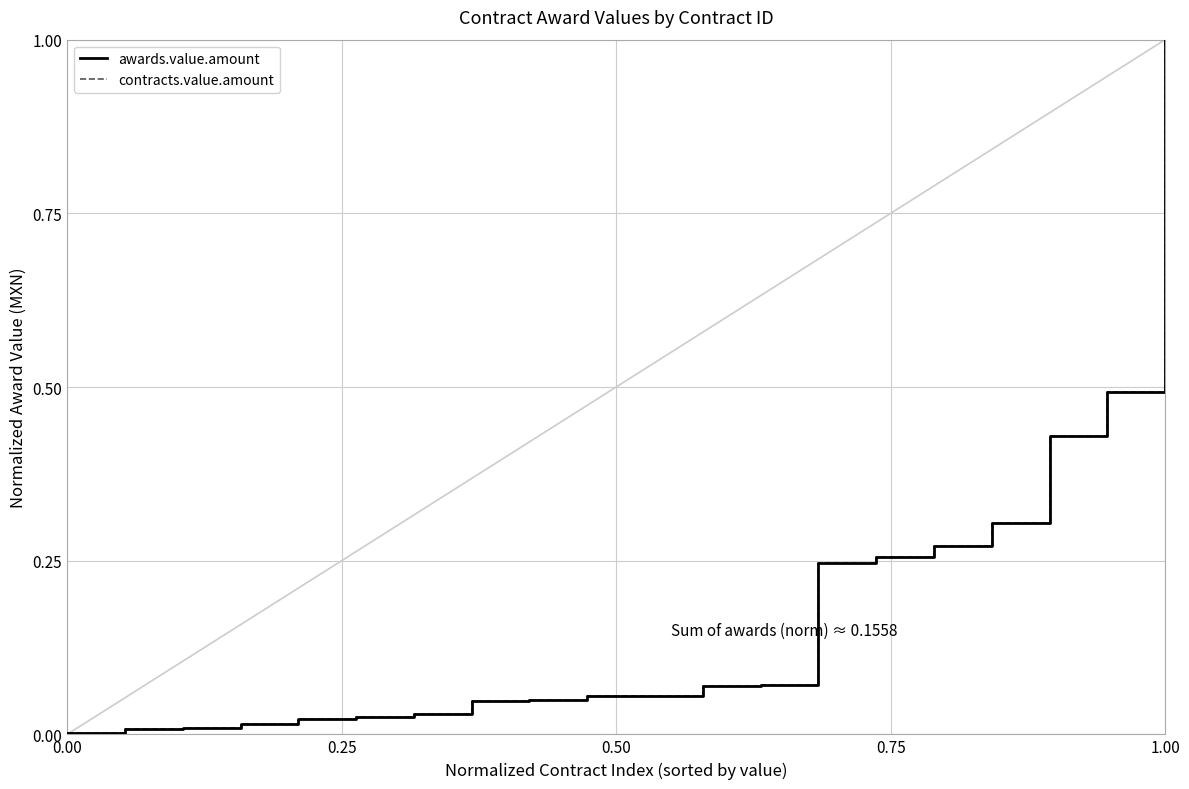

Does the chart have visible grid lines?

Yes